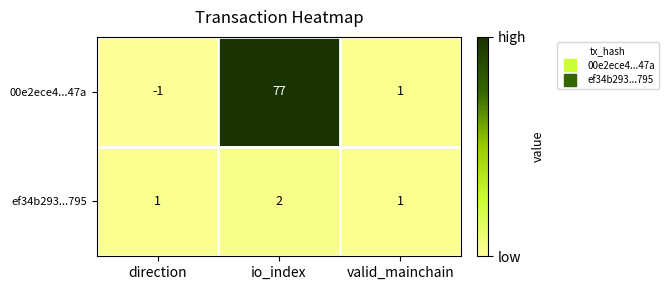

What is the spread (max minus min) of values at direction?

2